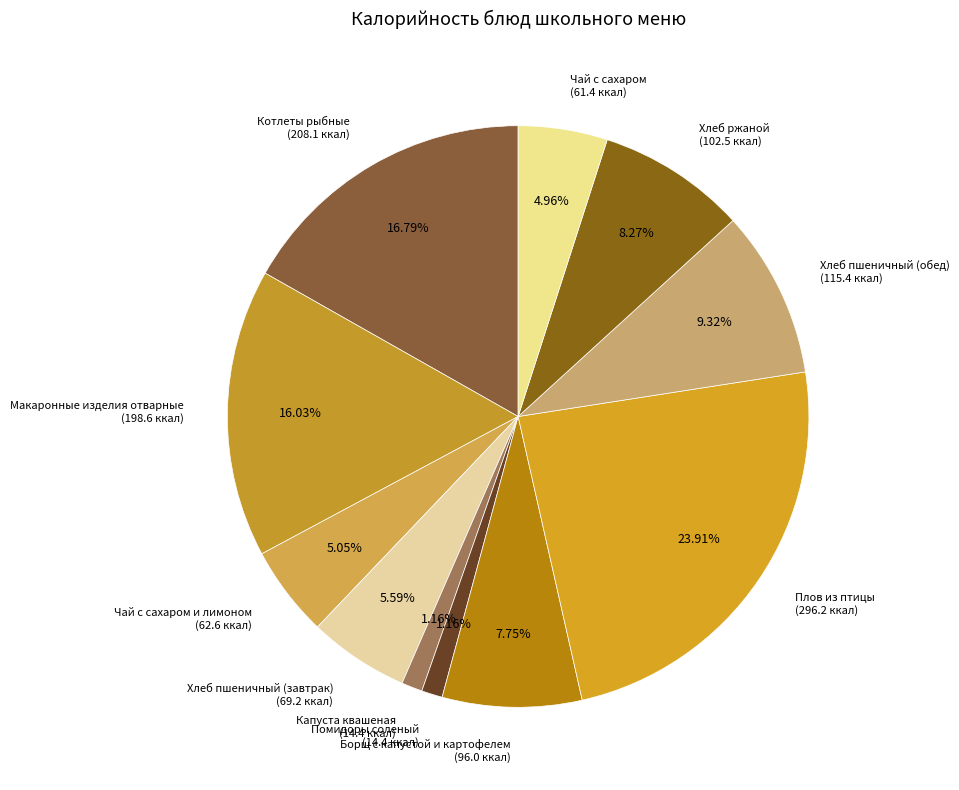

To the nearest percent, what percentage of the pie is Борщ с капустой и картофелем?

8%